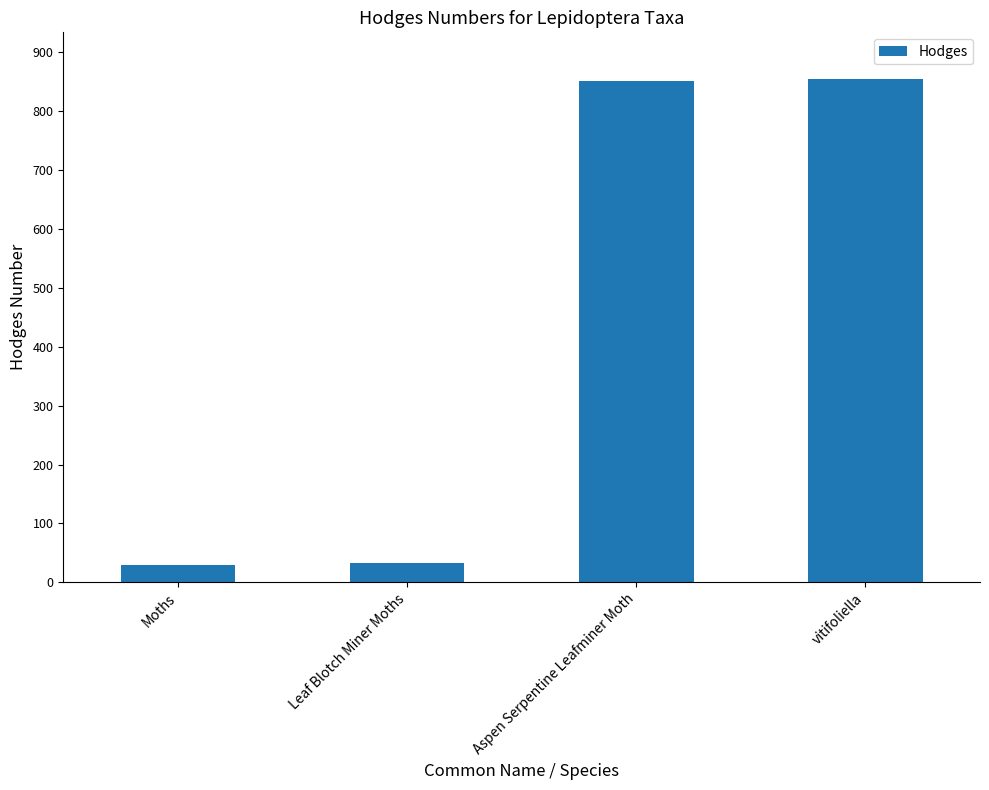

Which has a higher value, Aspen Serpentine Leafminer Moth or Leaf Blotch Miner Moths?

Aspen Serpentine Leafminer Moth